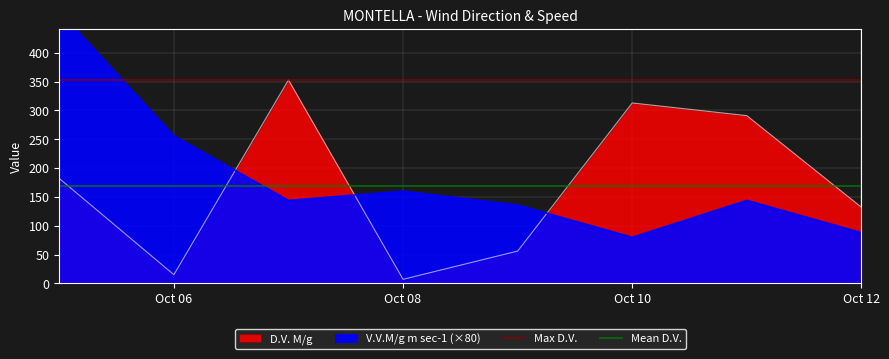

The value of D.V. M/g at Oct 12 is 132. True or false?

True